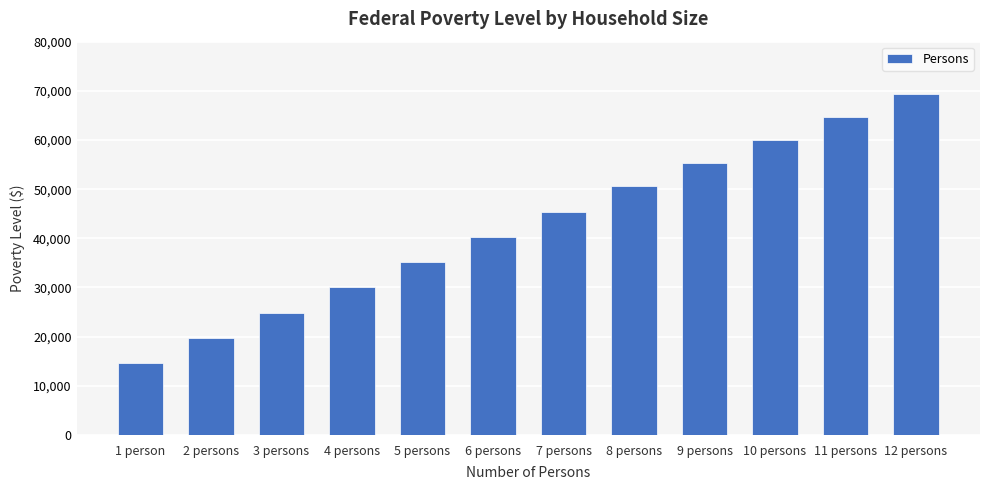

Is it true that the value at 11 persons is 17381?

False